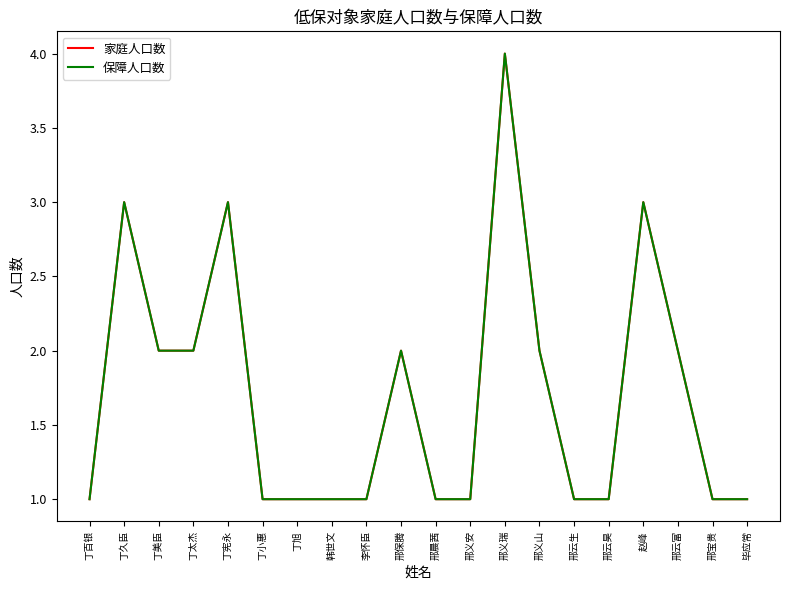

Rank the series by their maximum value, from highest to lowest.

家庭人口数, 保障人口数